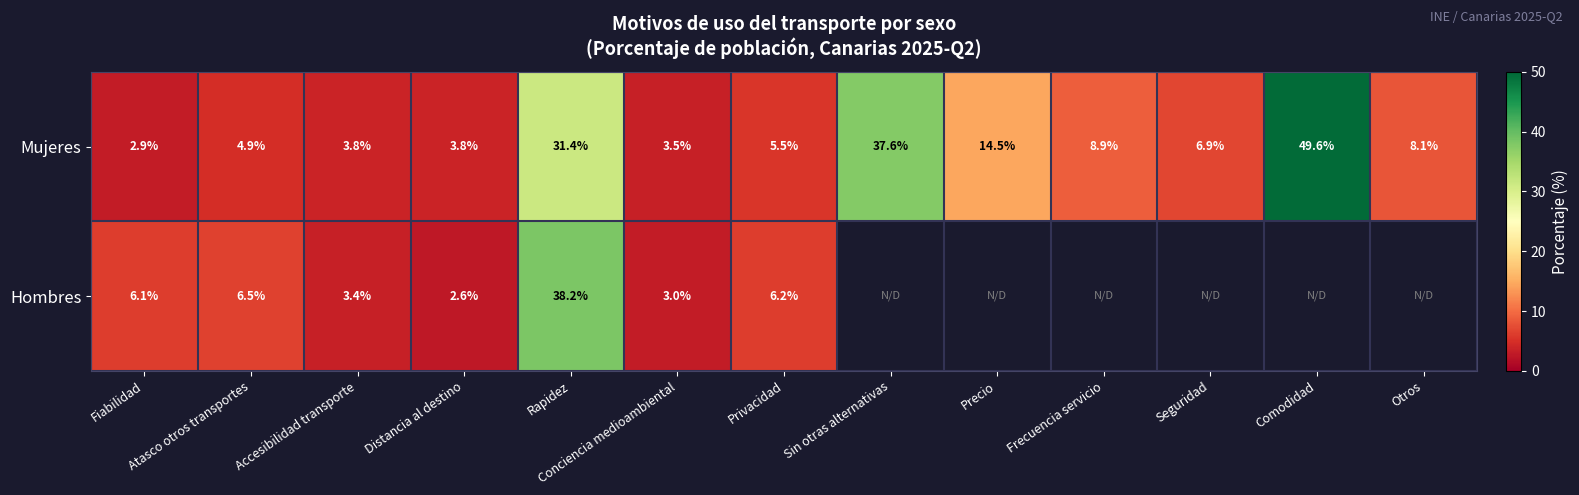

Is it true that Mujeres equals 2.5 at Distancia al destino?

False